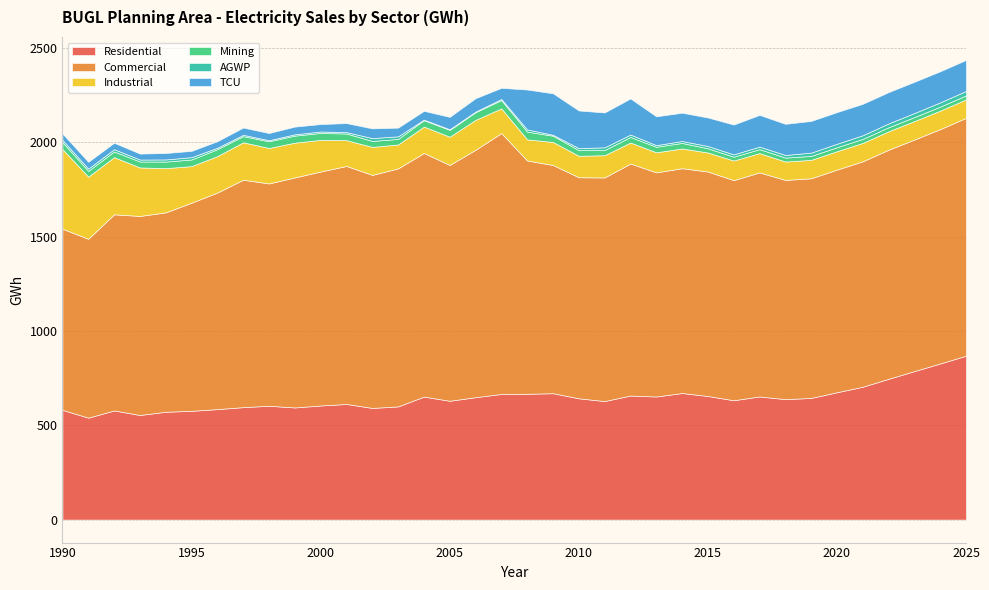

In TCU, how many points are lower than both neighbors (excluding endpoints)?

9